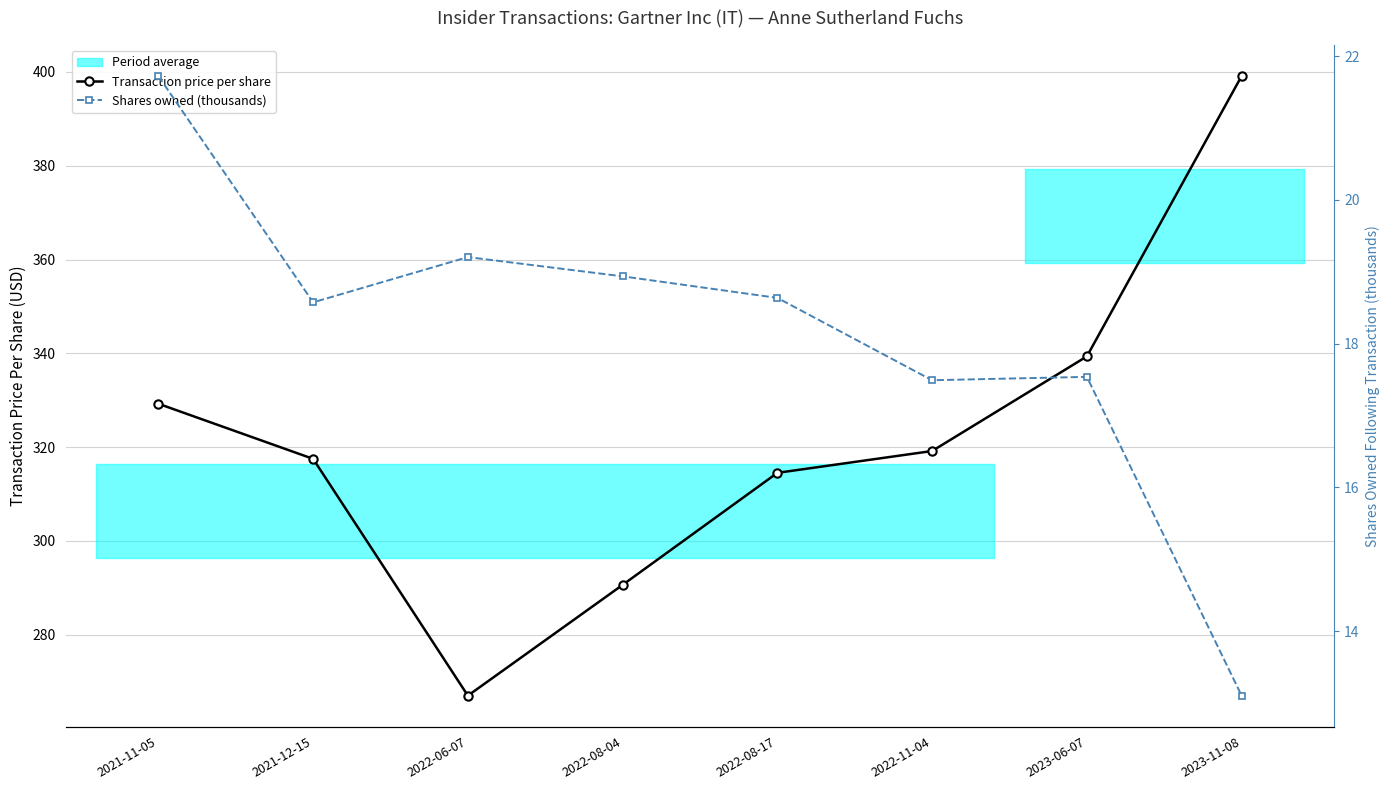

Reading left to right, extract all data points from this chart.

Transaction price per share: 2021-11-05=329.2	2021-12-15=317.5	2022-06-07=267.0	2022-08-04=290.6	2022-08-17=314.5	2022-11-04=319.2	2023-06-07=339.3	2023-11-08=399.1
Shares owned (thousands): 2021-11-05=21.7	2021-12-15=18.6	2022-06-07=19.2	2022-08-04=18.9	2022-08-17=18.6	2022-11-04=17.5	2023-06-07=17.5	2023-11-08=13.1